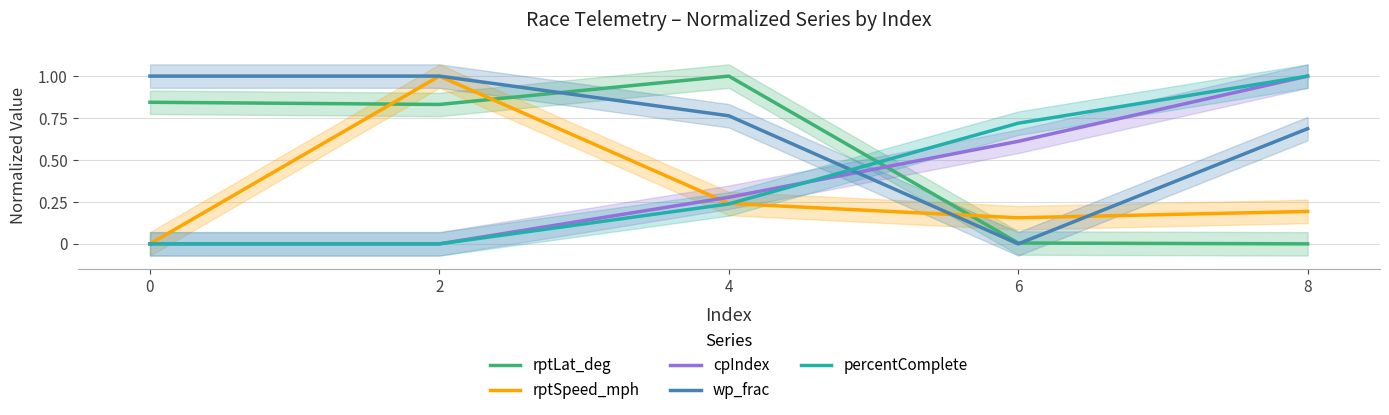

What is the total value across all series at 4?

2.5